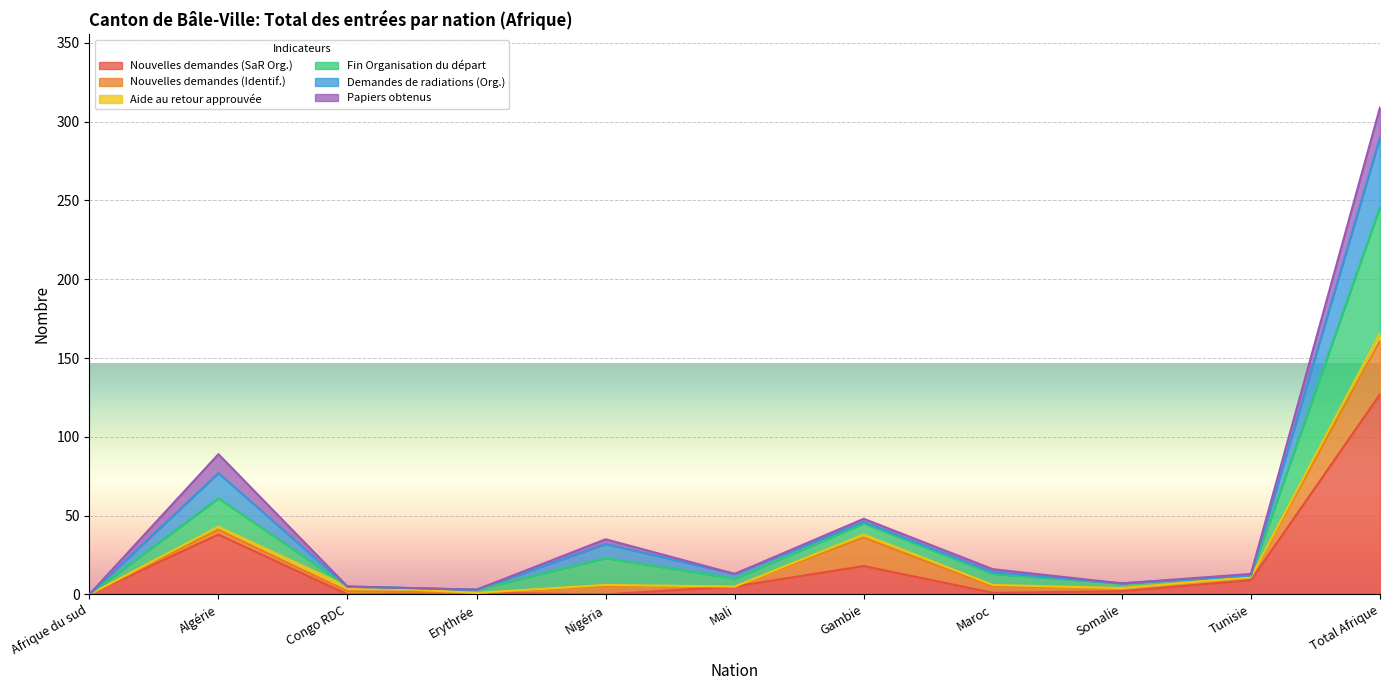

At which label does Demandes de radiations (Org.) reach its minimum?

Afrique du sud